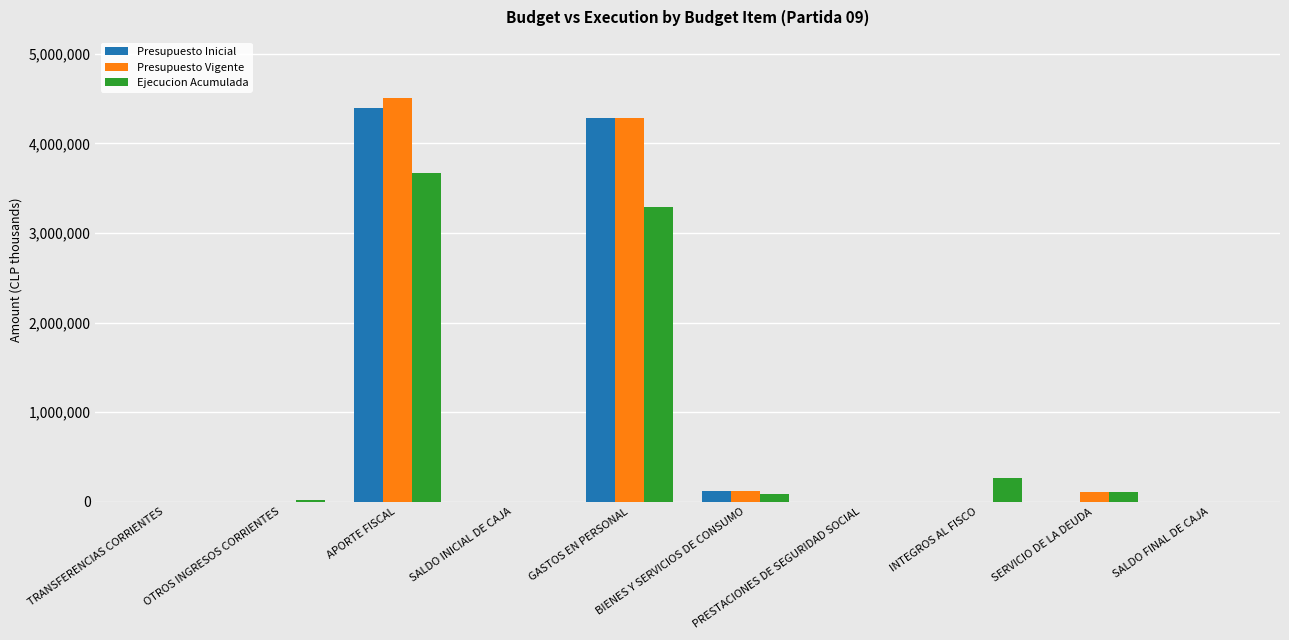

What is the maximum value for Presupuesto Inicial?

4398599